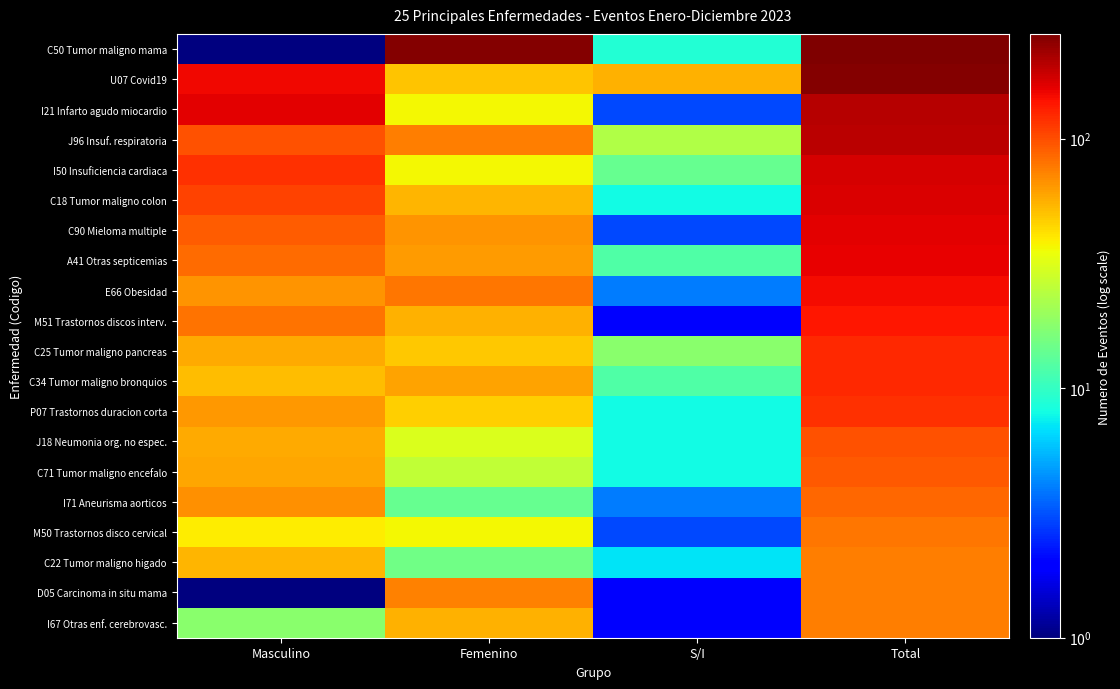

At how many categories does at least one series exceed 113?

3